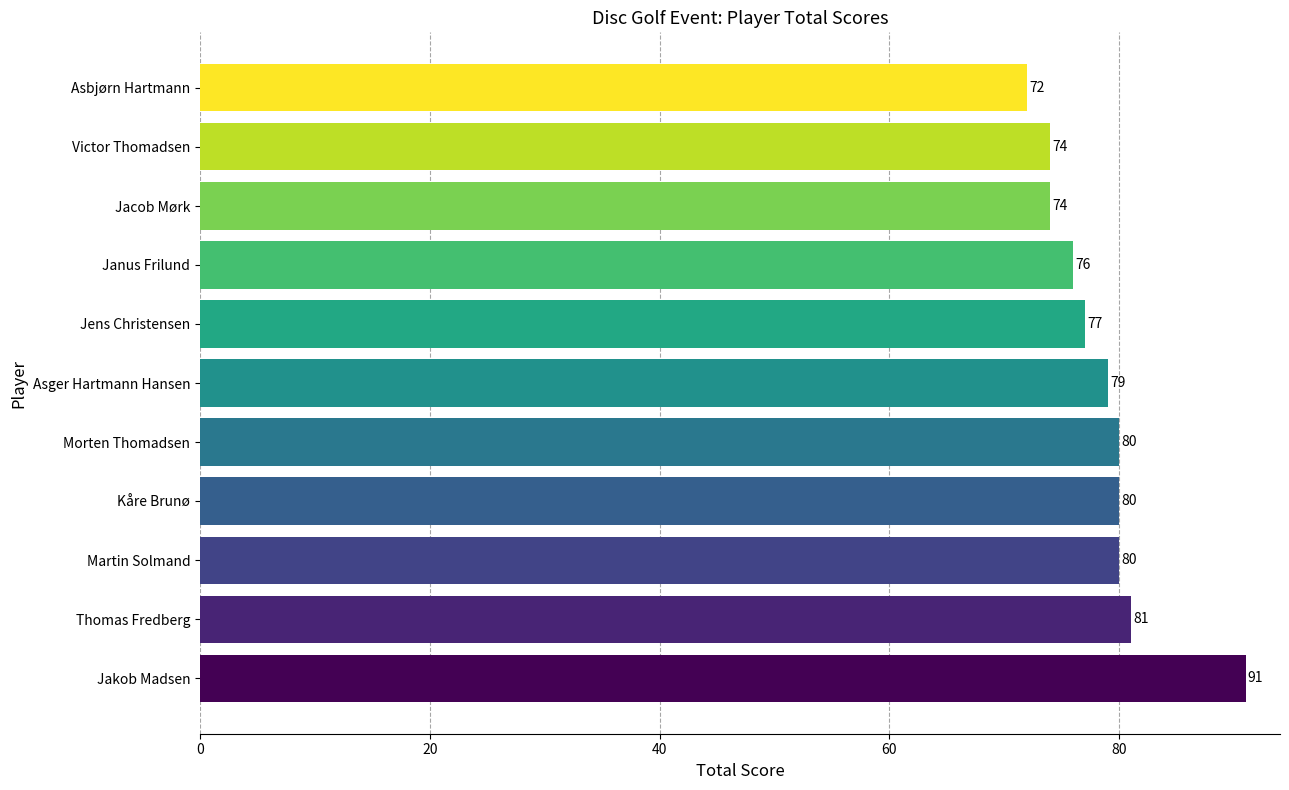

What is the minimum value shown in the chart?

72